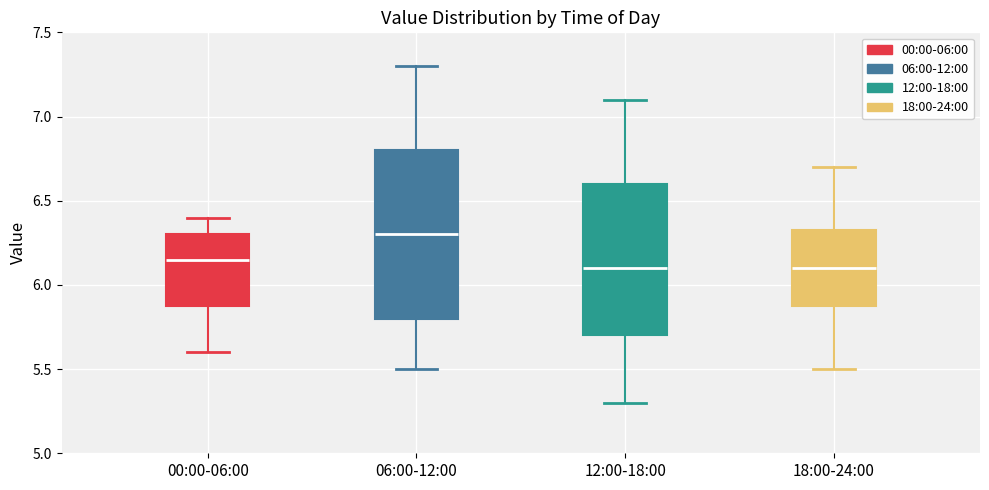

Where does the upper whisker of the box for 00:00-06:00 end on the y-axis? The values are not printed on the chart, so give them approximately, as read against the axis.

6.40